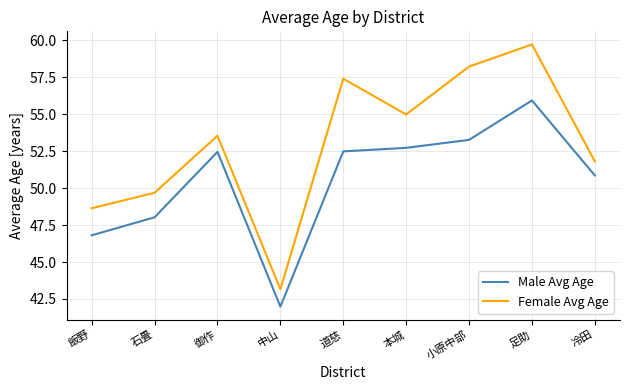

The Male Avg Age series shows 52.5 at 道慈. True or false?

True